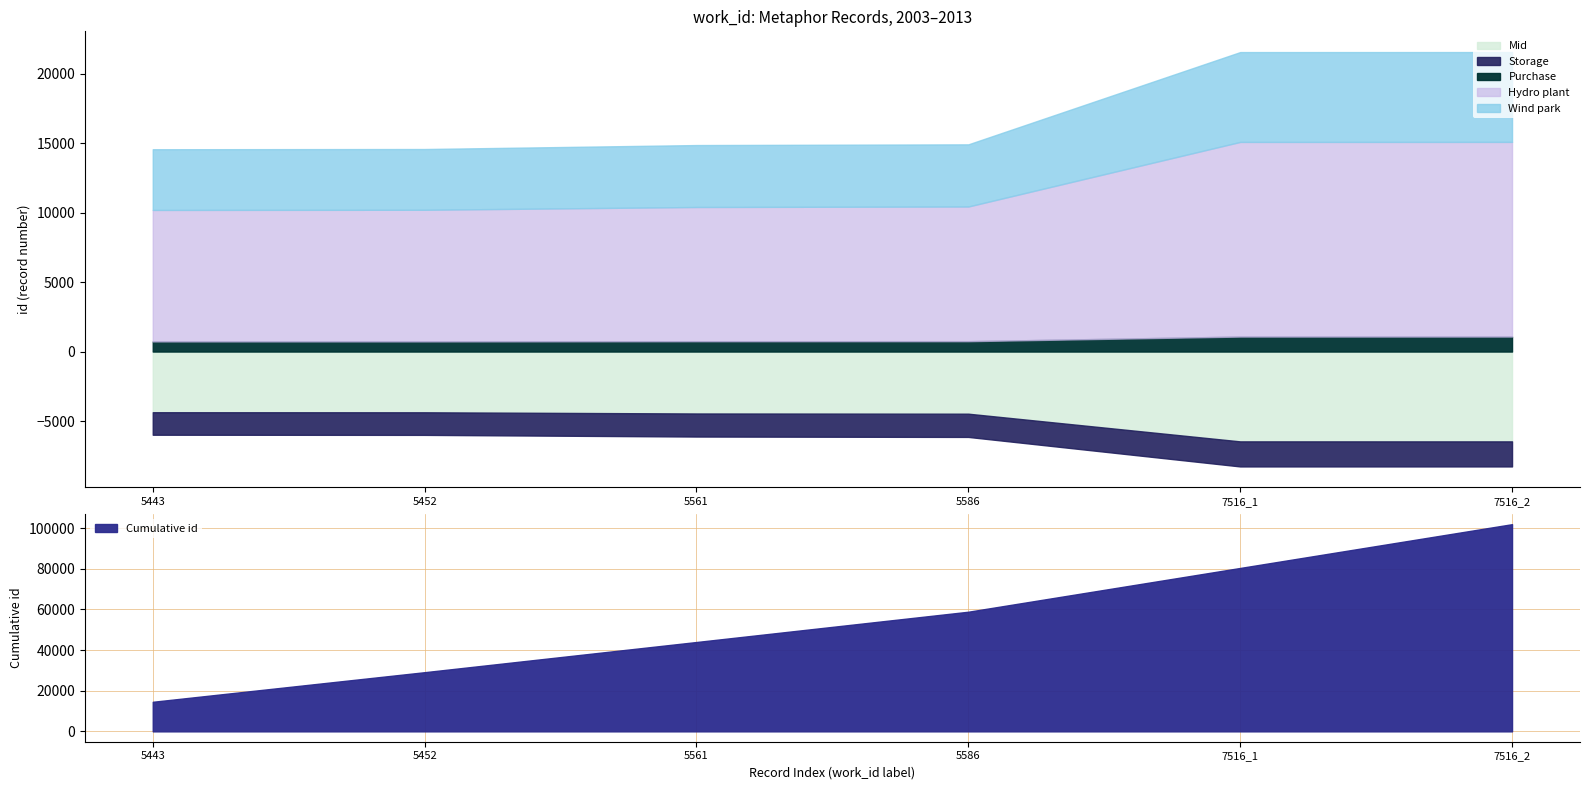

How many data points in work_id are less than 5586?

3